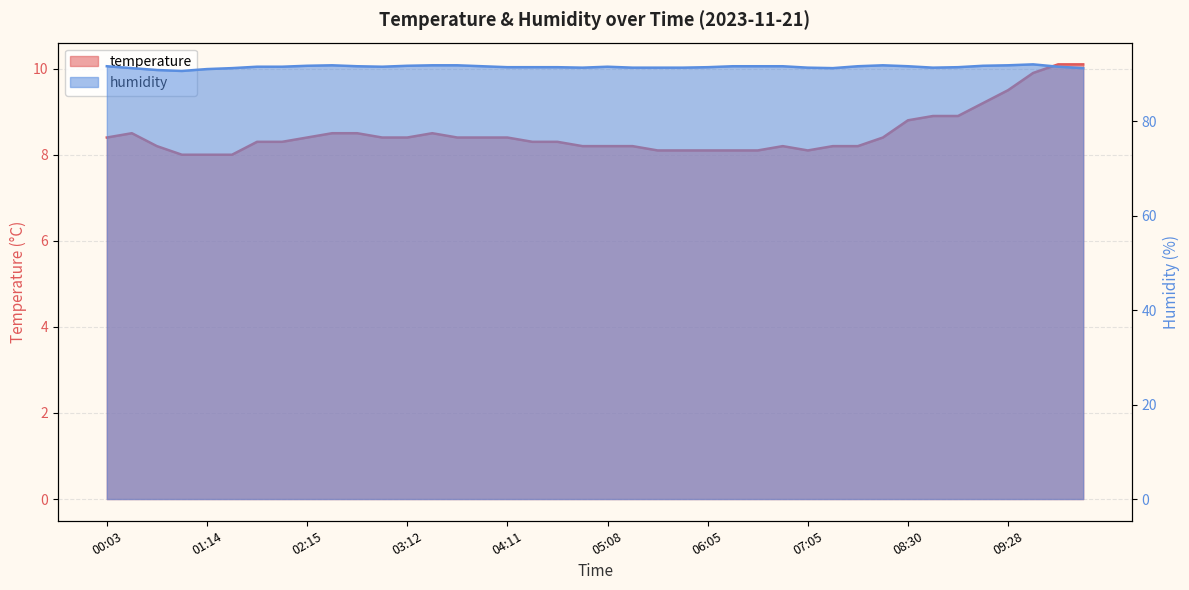

Reading right to left, what are all the values shown in this chart?

temperature: 10.1	10.1	9.9	9.5	9.2	8.9	8.9	8.8	8.4	8.2	8.2	8.1	8.2	8.1	8.1	8.1	8.1	8.1	8.2	8.2	8.2	8.3	8.3	8.4	8.4	8.4	8.5	8.4	8.4	8.5	8.5	8.4	8.3	8.3	8.0	8.0	8.0	8.2	8.5	8.4
humidity: 91.3	91.6	92.1	91.9	91.8	91.5	91.4	91.7	91.9	91.7	91.3	91.4	91.7	91.7	91.7	91.5	91.4	91.4	91.4	91.6	91.4	91.5	91.5	91.5	91.7	91.9	91.9	91.8	91.6	91.7	91.9	91.8	91.6	91.6	91.3	91.1	90.7	90.9	91.3	91.7